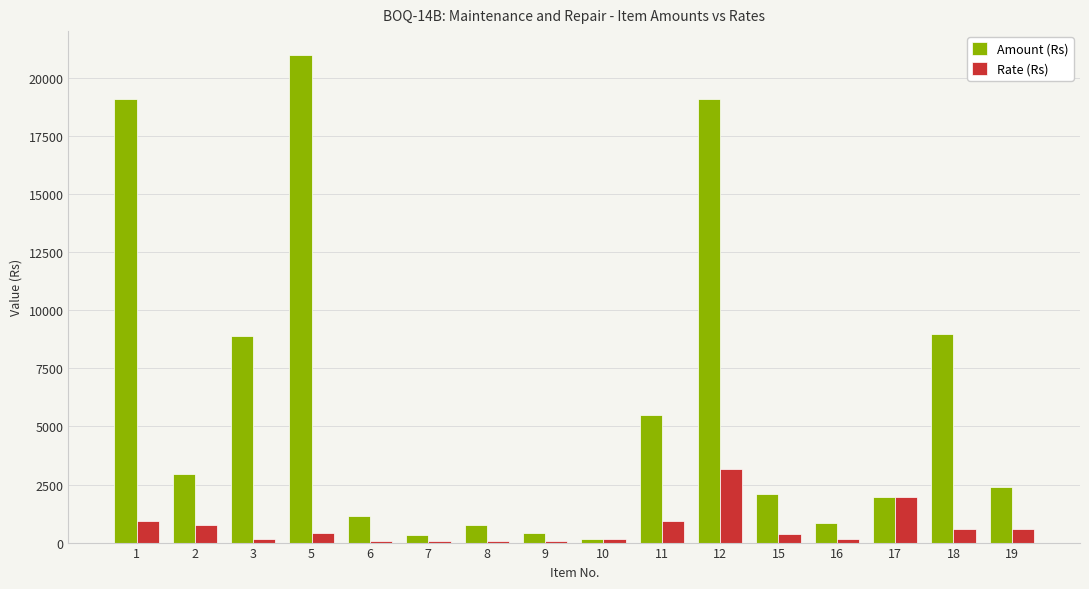

Are the bars horizontal?

No